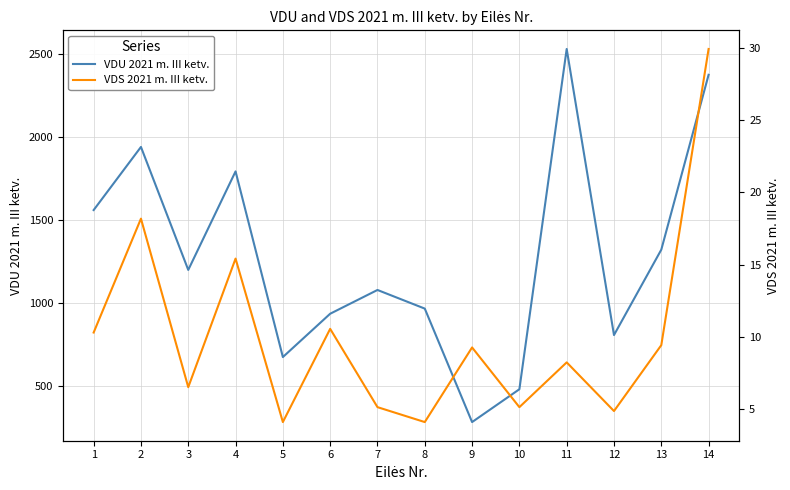

Reading left to right, list all the values displayed in this chart.

VDU 2021 m. III ketv.: 1560.3	1941.1	1199.0	1793.6	673.2	934.6	1078.0	965.6	280.9	479.0	2532.2	806.0	1321.3	2376.6
VDS 2021 m. III ketv.: 10.3	18.2	6.5	15.4	4.1	10.6	5.2	4.1	9.3	5.2	8.3	4.9	9.4	29.9